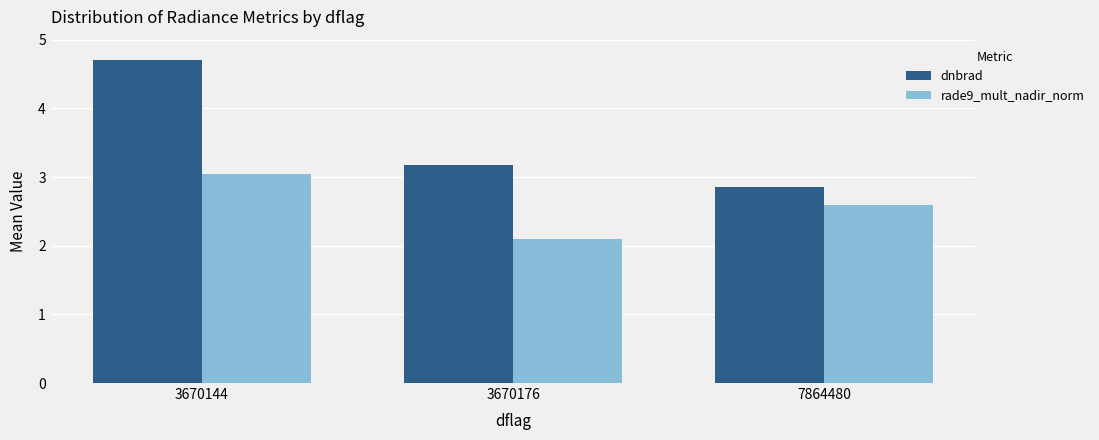

What is the minimum value shown in the chart?

2.1